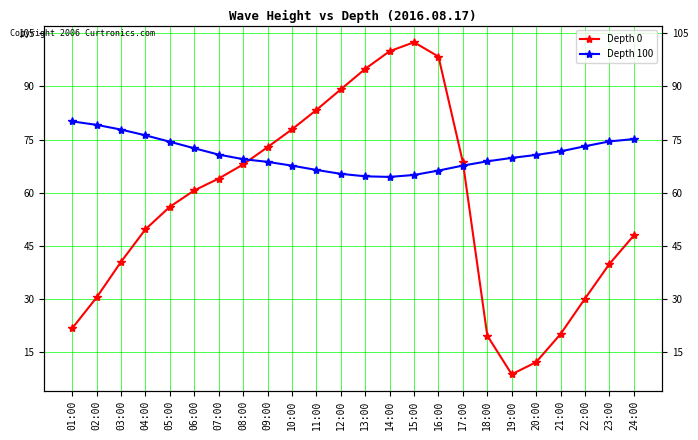

What is the label of the 5th point from the right?

20:00